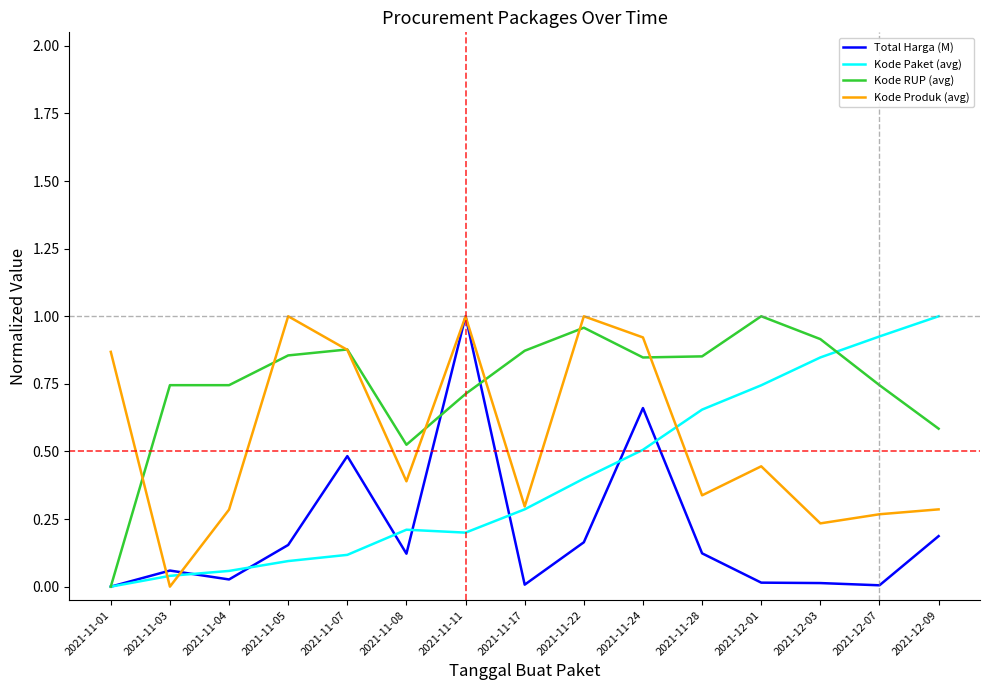

What is the total value across all series at 2021-11-11?

2.9